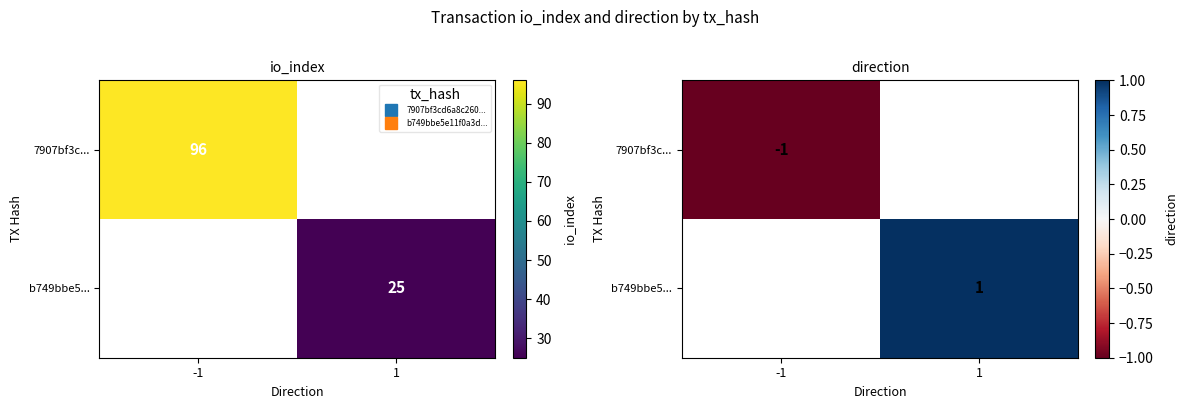

The value of b749bbe5... at 1 is 1. True or false?

False